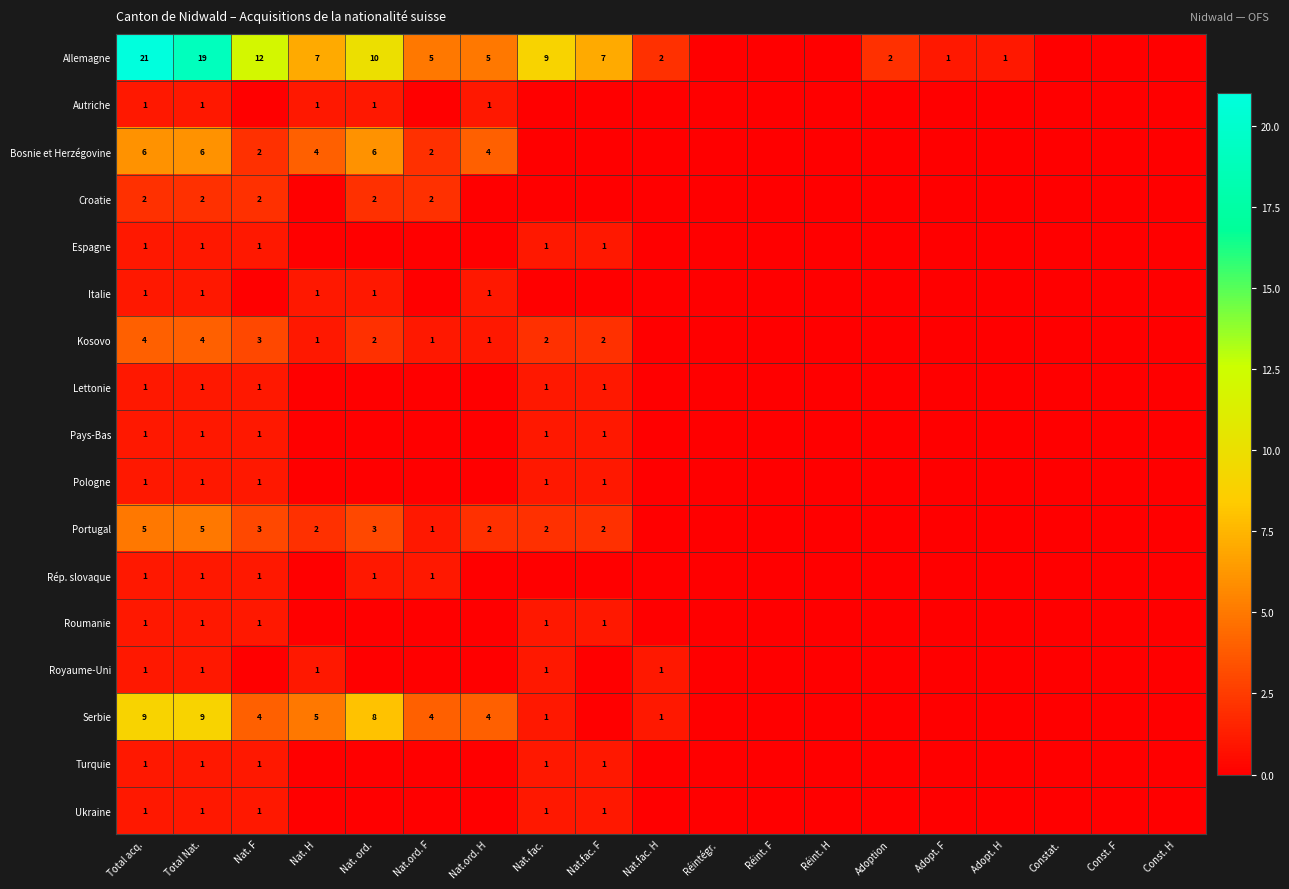

Is it true that Portugal equals 1 at Nat.ord. H?

False